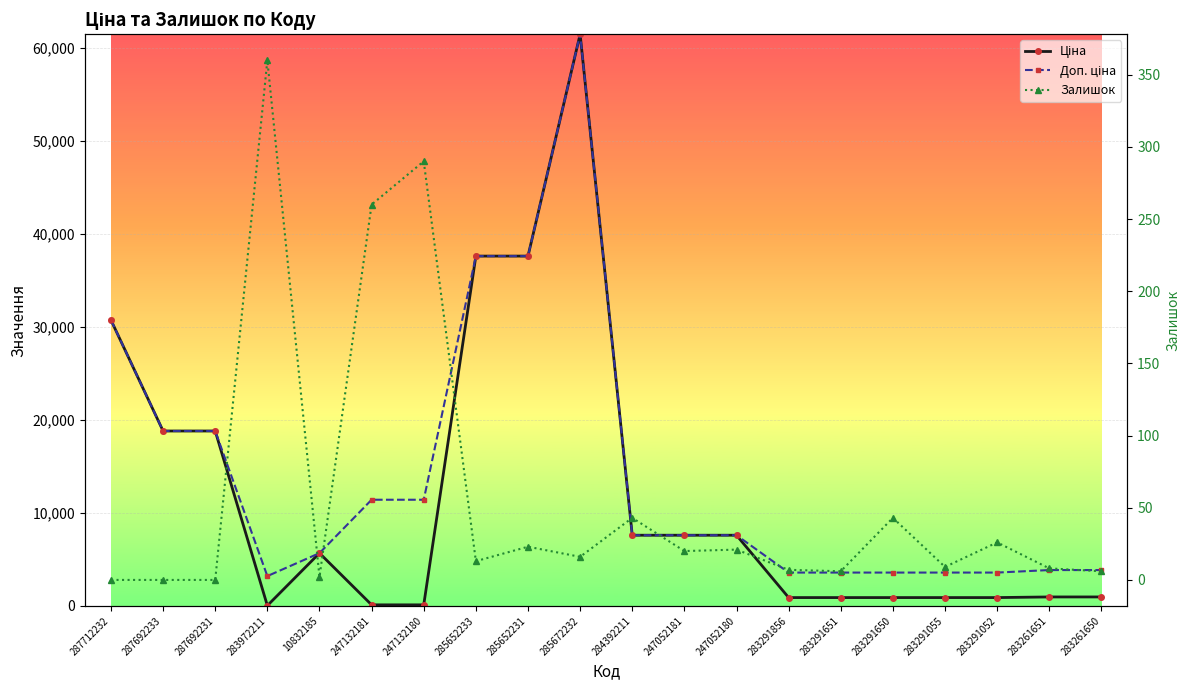

Where does the Ціна series first go above 5673?

287712232